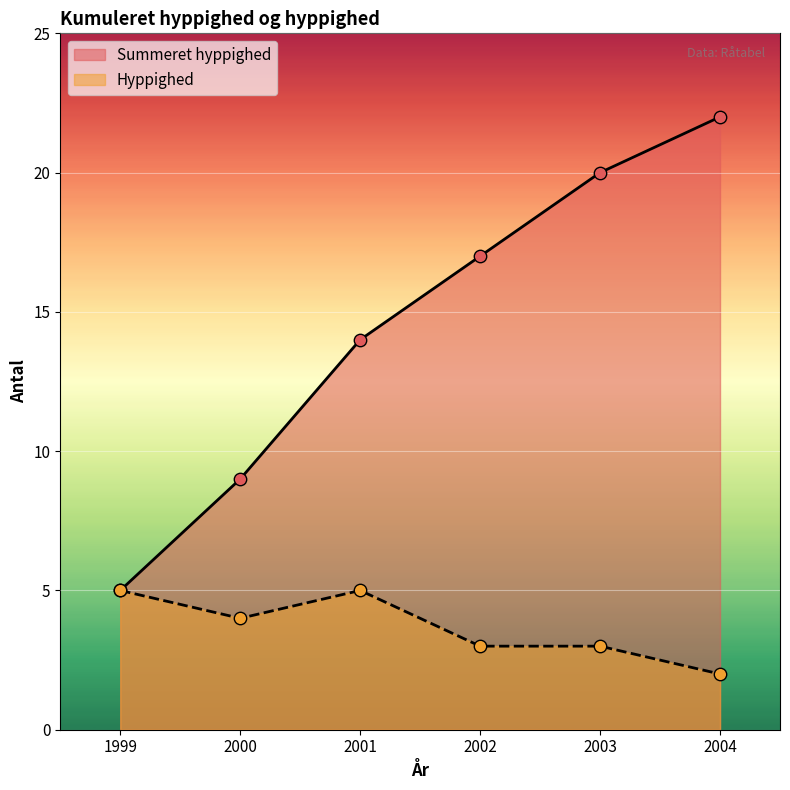

At how many categories does at least one series exceed 9?

4